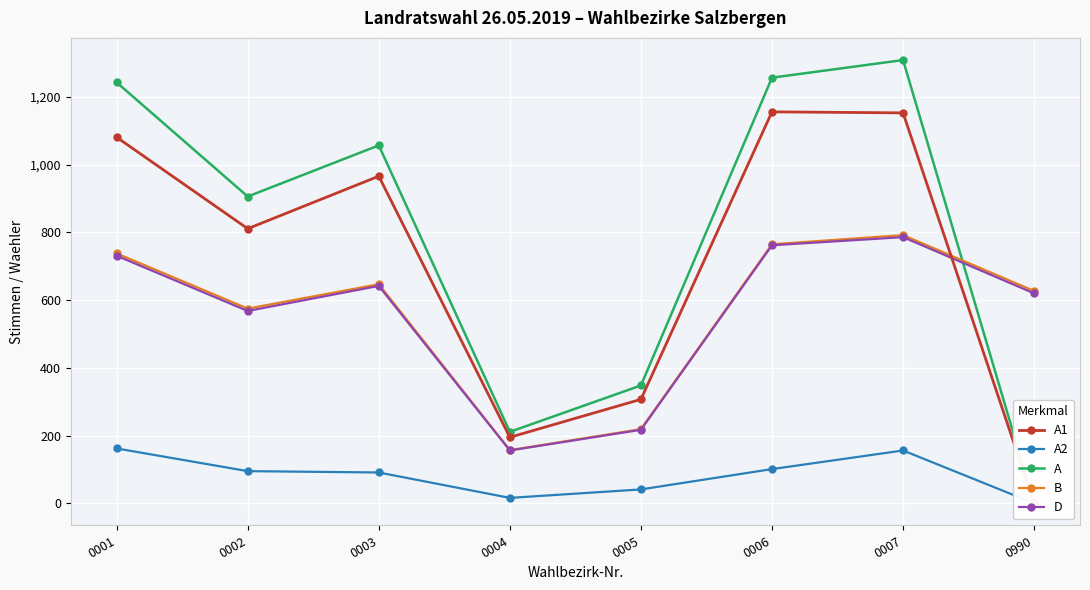

Reading right to left, extract all data points from this chart.

A1: 0990=0	0007=1153	0006=1156	0005=307	0004=195	0003=966	0002=811	0001=1081
A2: 0990=0	0007=156	0006=101	0005=41	0004=16	0003=91	0002=95	0001=162
A: 0990=0	0007=1309	0006=1257	0005=348	0004=211	0003=1057	0002=906	0001=1243
B: 0990=627	0007=792	0006=765	0005=219	0004=157	0003=647	0002=575	0001=738
D: 0990=620	0007=786	0006=762	0005=217	0004=156	0003=642	0002=568	0001=731